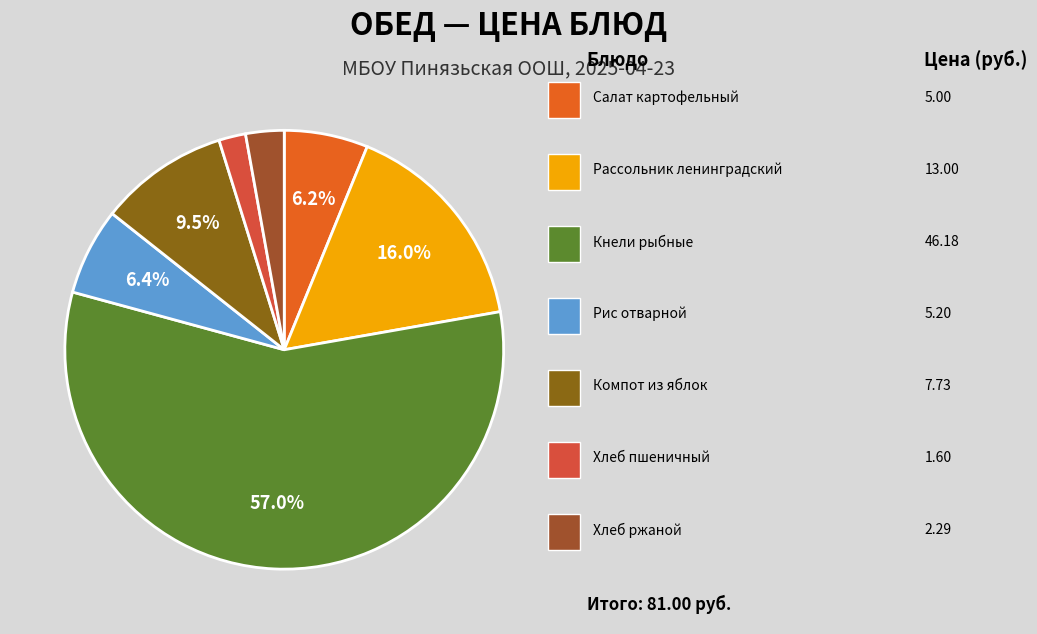

How many slices are in this pie chart?

7